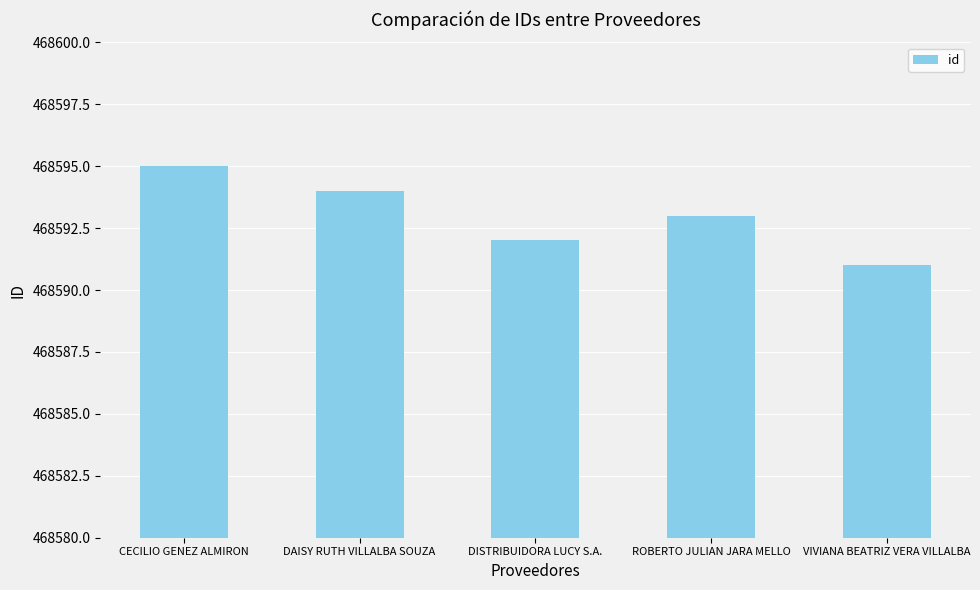

What is the maximum value shown in the chart?

468595